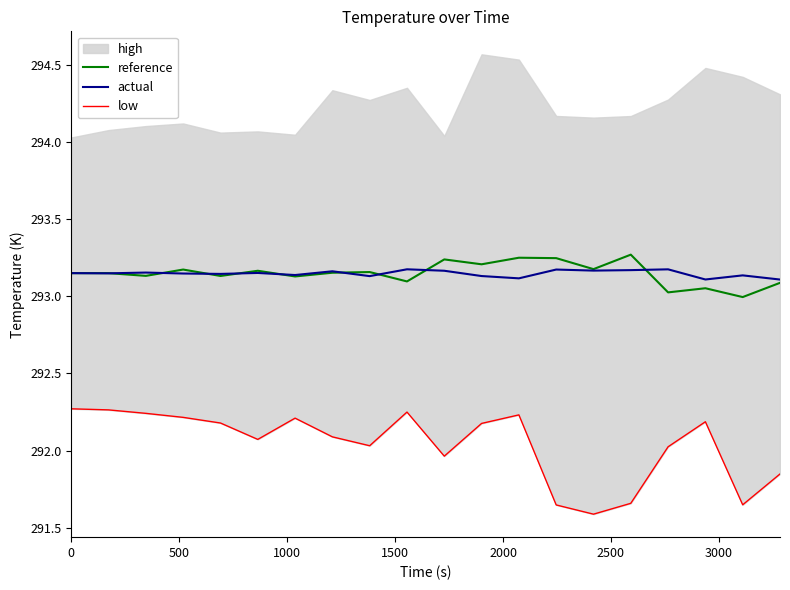

Count the actual values in the range 293 to 294.

20